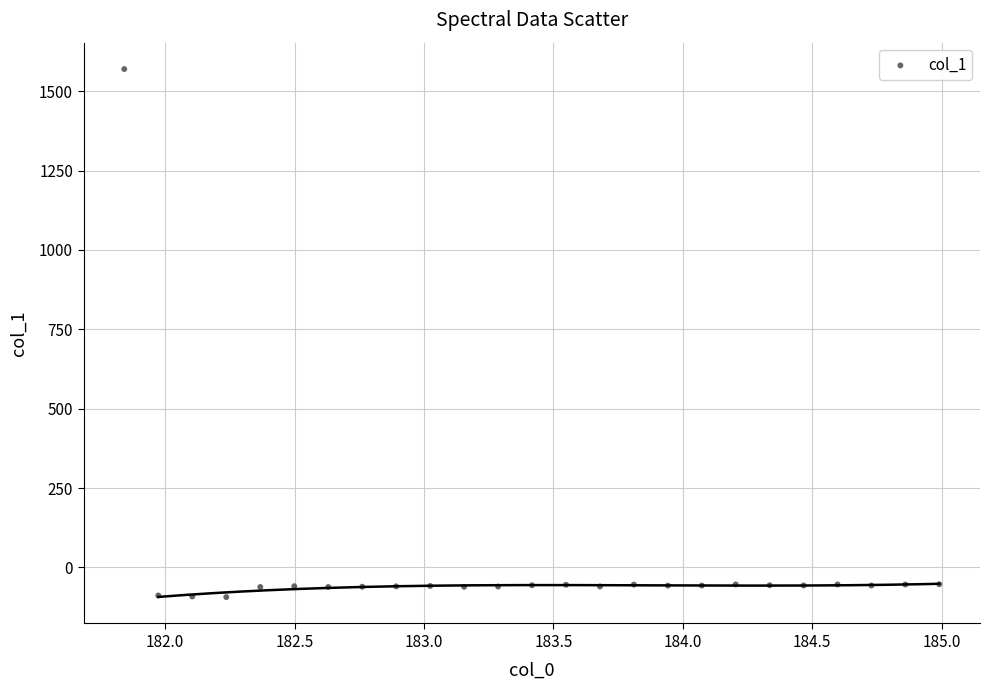

What is the range of Y values (max minus min)?

1663.0